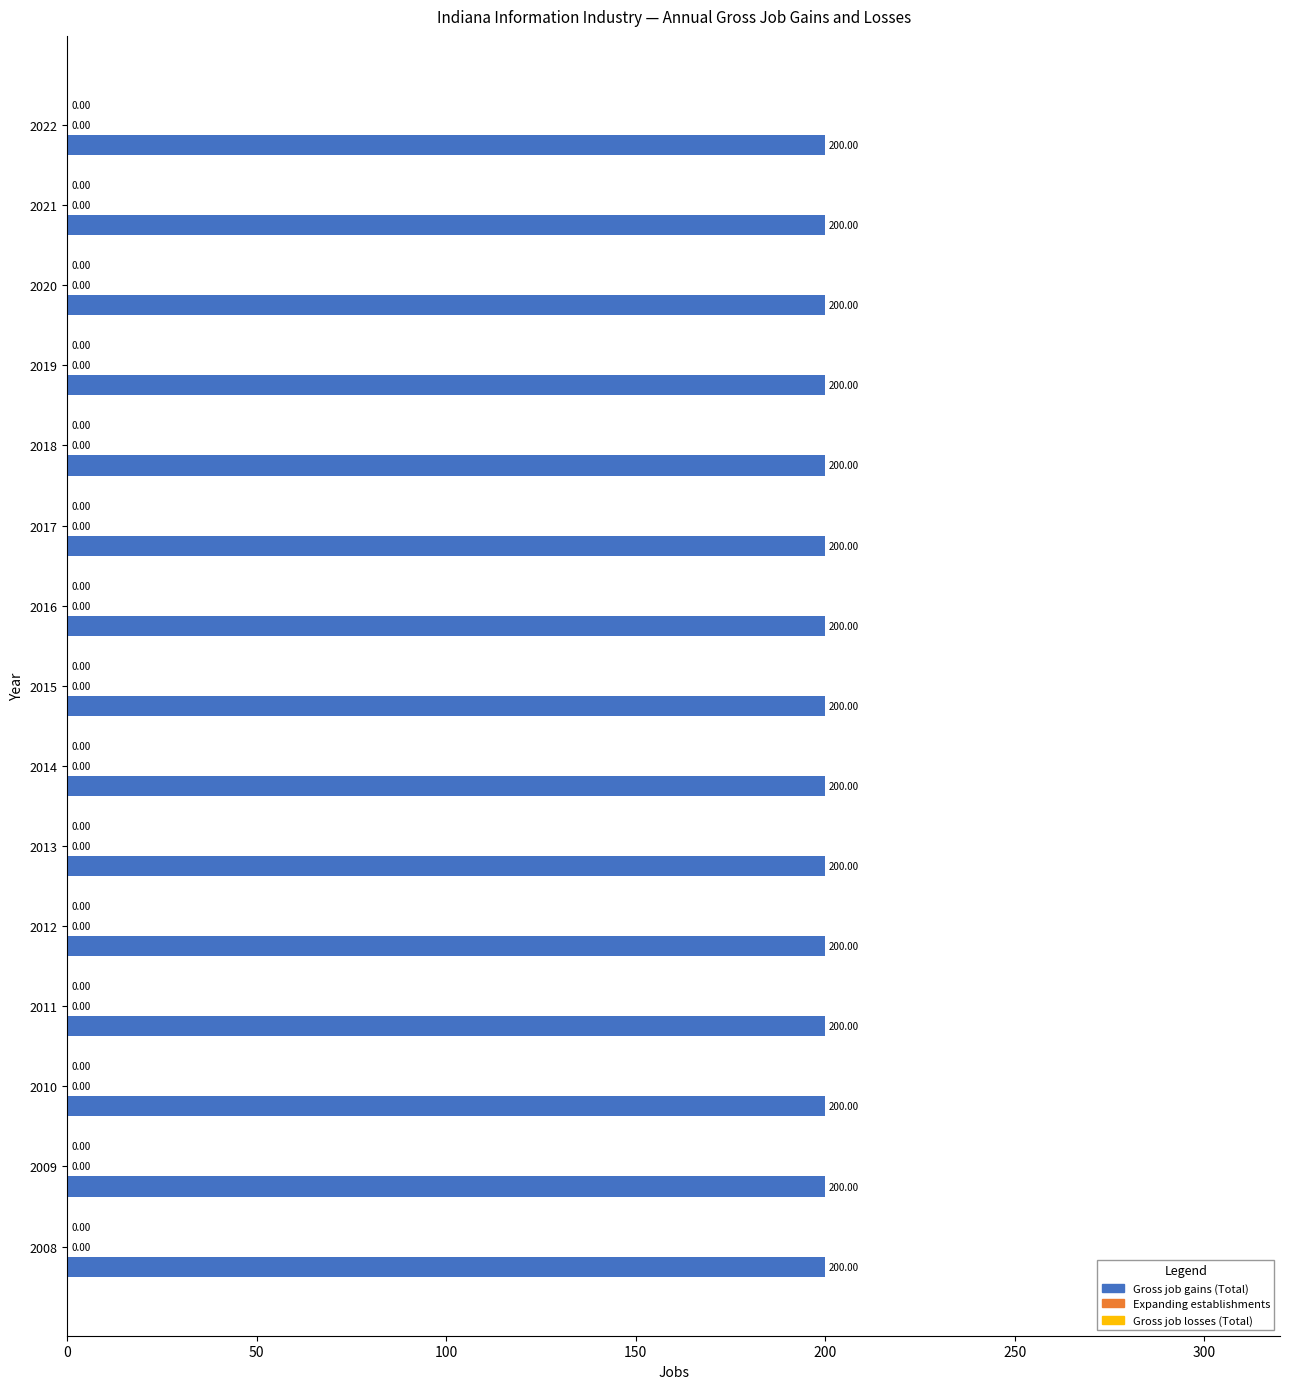

What is the difference between the highest and lowest values at 2012?

200